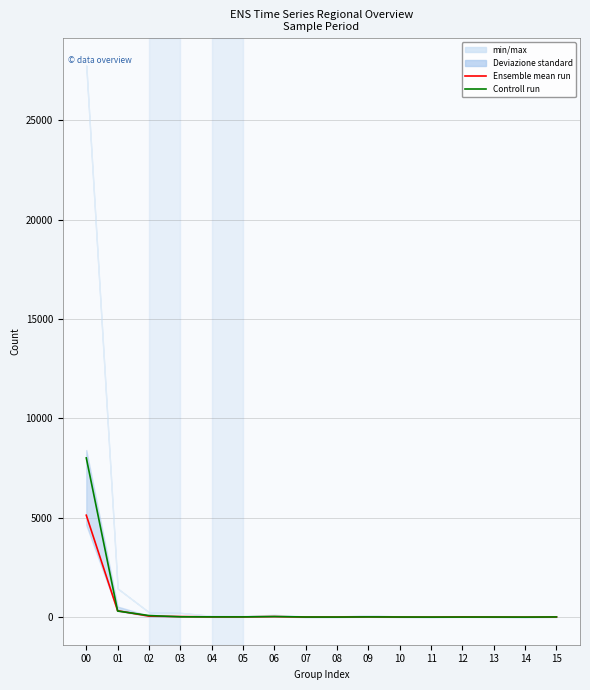

Which category has the lowest value in the Controll run series?

14